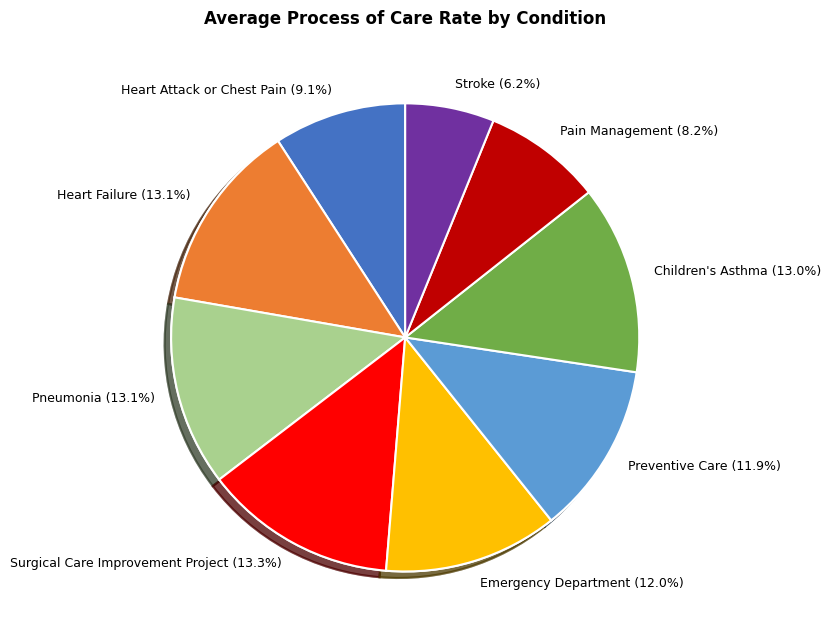

Is it true that Surgical Care Improvement Project is 19% of the pie?

True